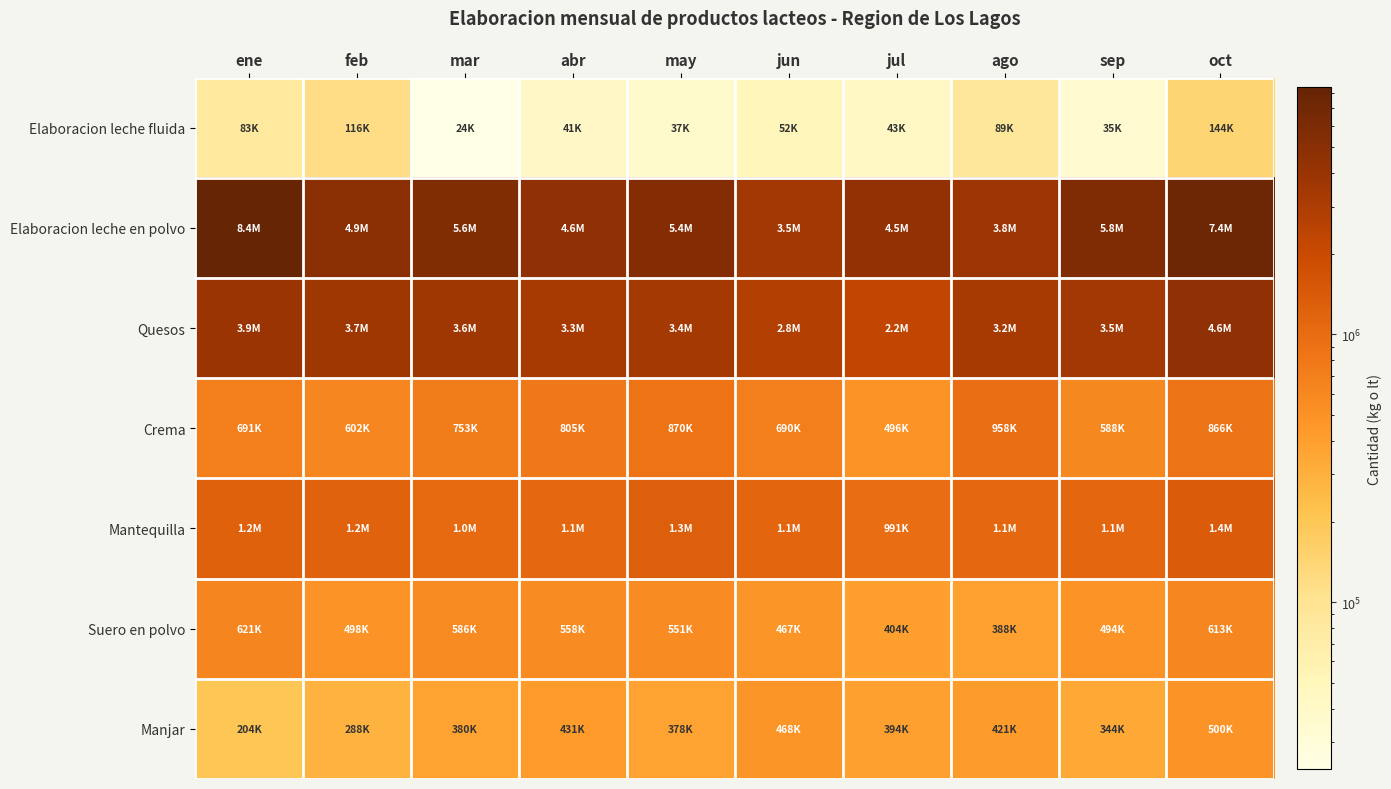

Between mar and ago, which series saw the biggest shift?

Elaboracion leche en polvo